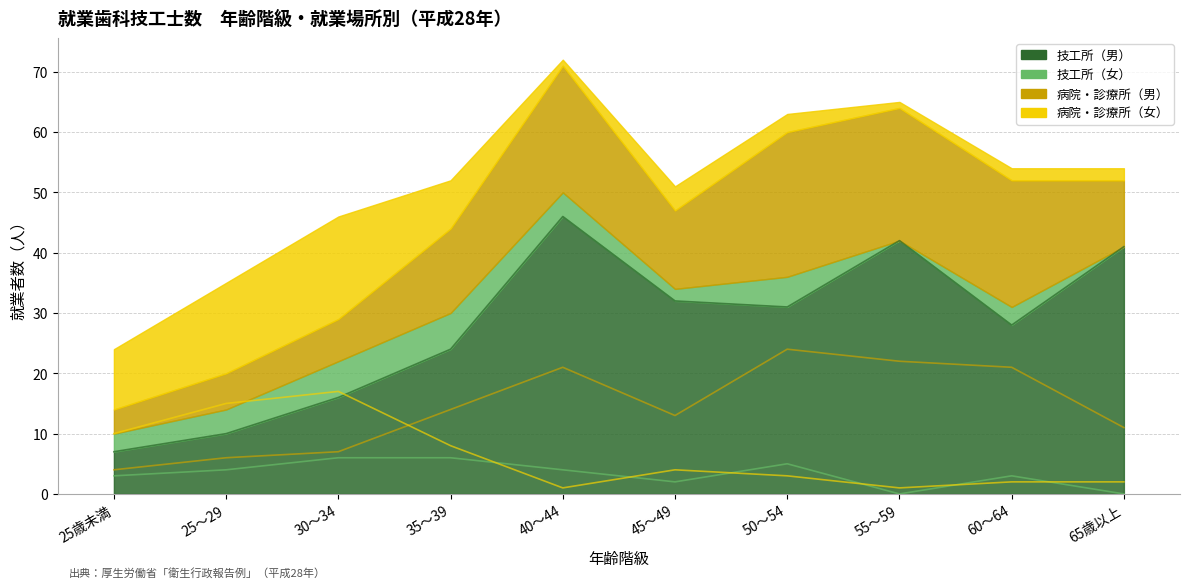

What is the value of the 病院・診療所（女） point at the 7th from the left?

3